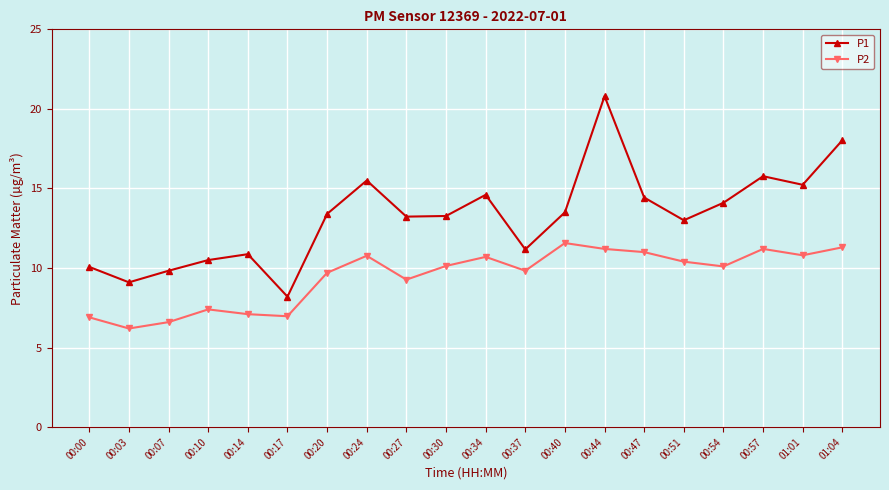

What position from the right is 00:24?

13